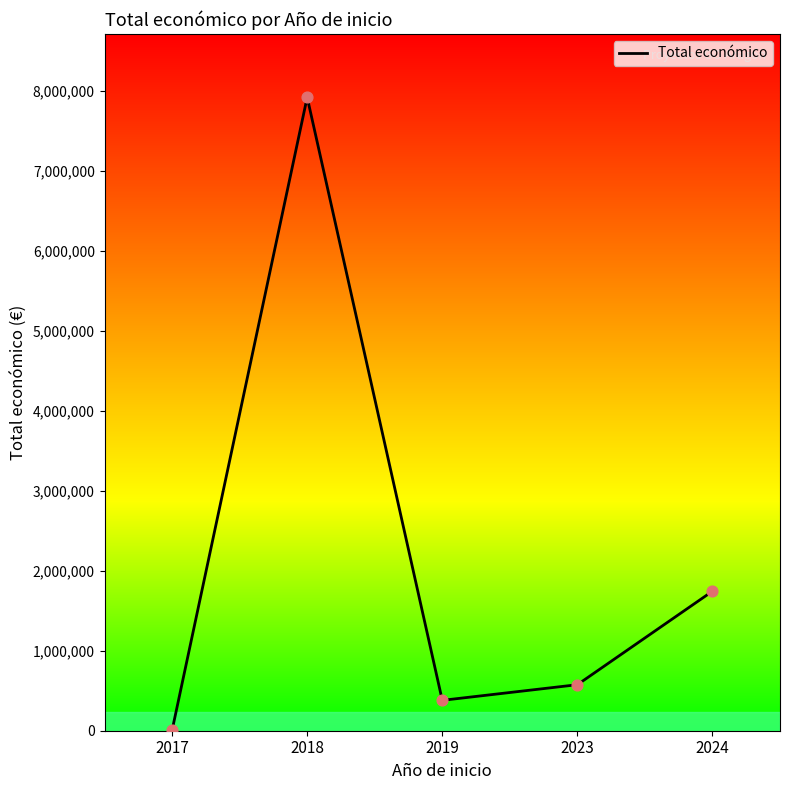

Between 2019 and 2024, which is larger?

2024